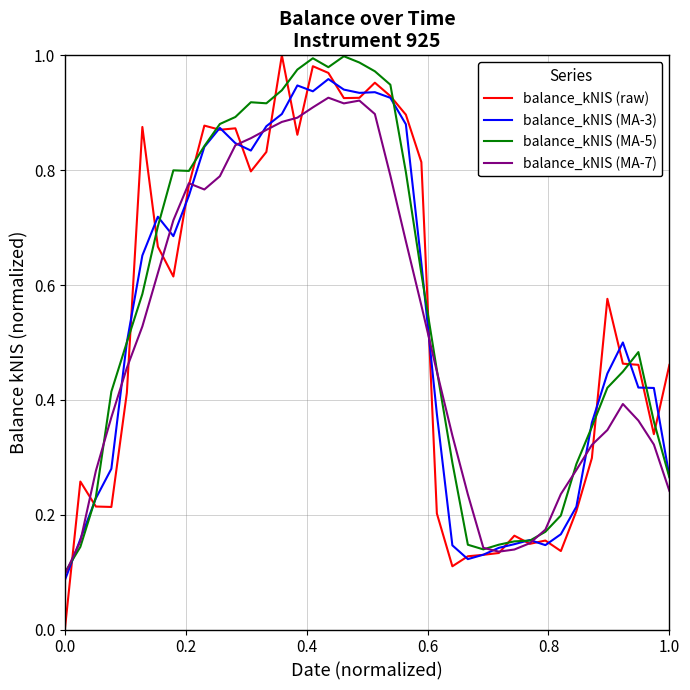

Which series has the widest spread of values?

balance_kNIS (raw)